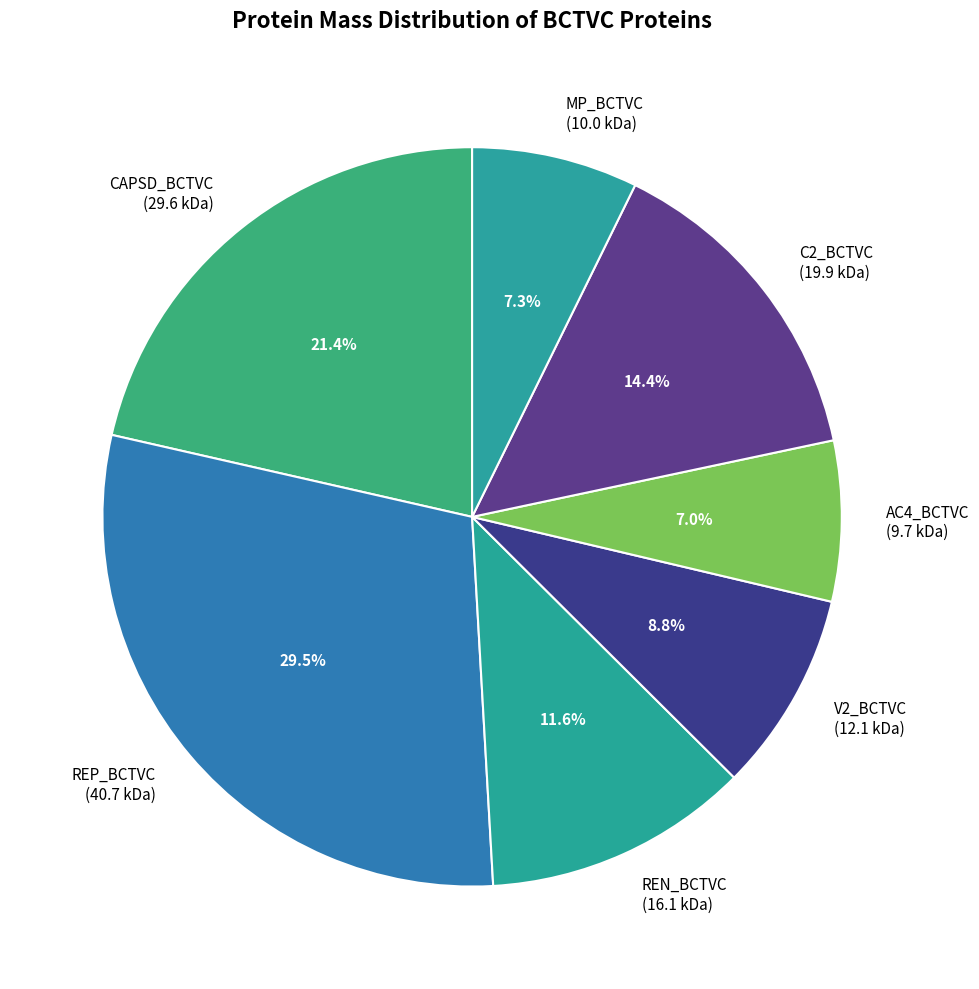

Which has a higher value, C2_BCTVC (19.9 kDa) or MP_BCTVC (10.0 kDa)?

C2_BCTVC (19.9 kDa)